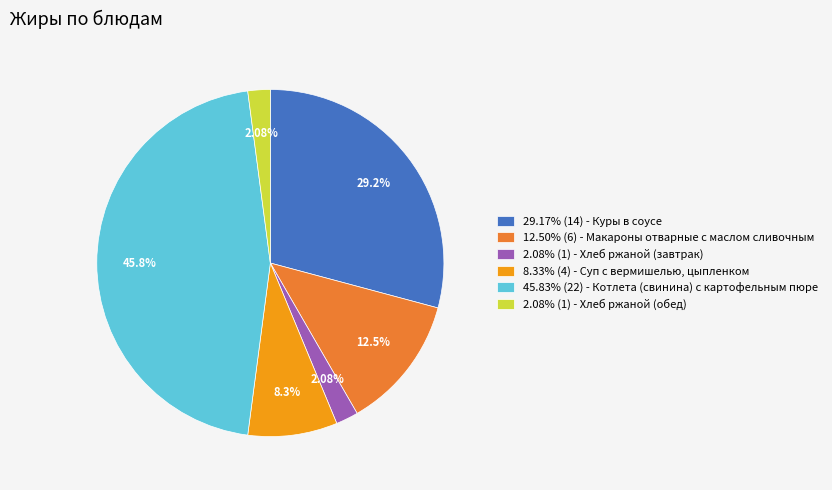

Do 8.33% (4) - Суп с вермишелью, цыпленком and 12.50% (6) - Макароны отварные с маслом сливочным together represent more than half of the pie?

No